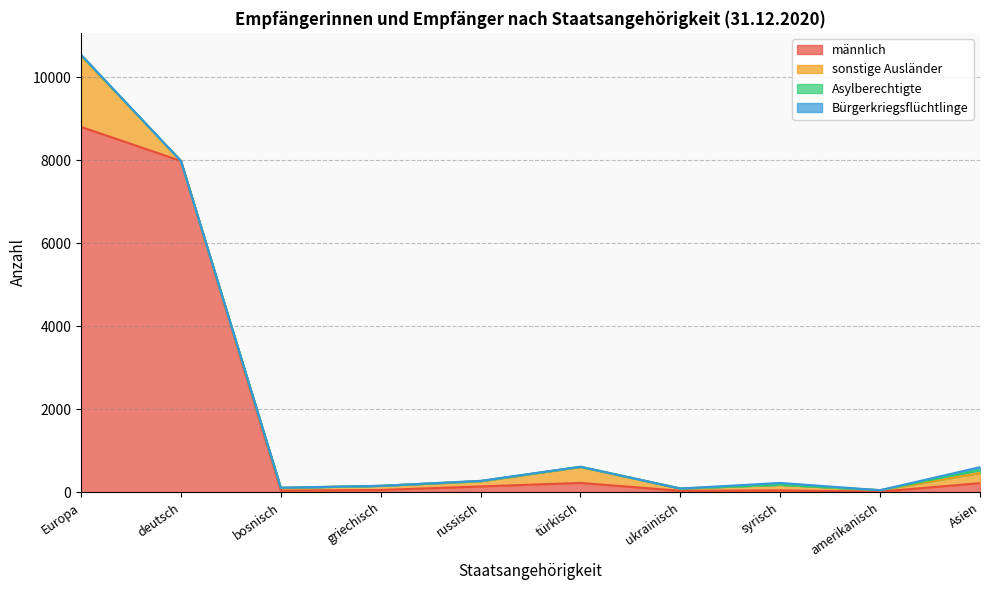

Between Europa and ukrainisch, which series saw the biggest shift?

männlich